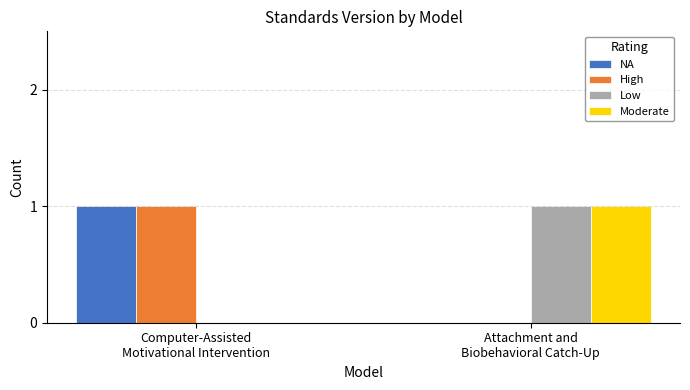

Count the number of categories in the chart.

2